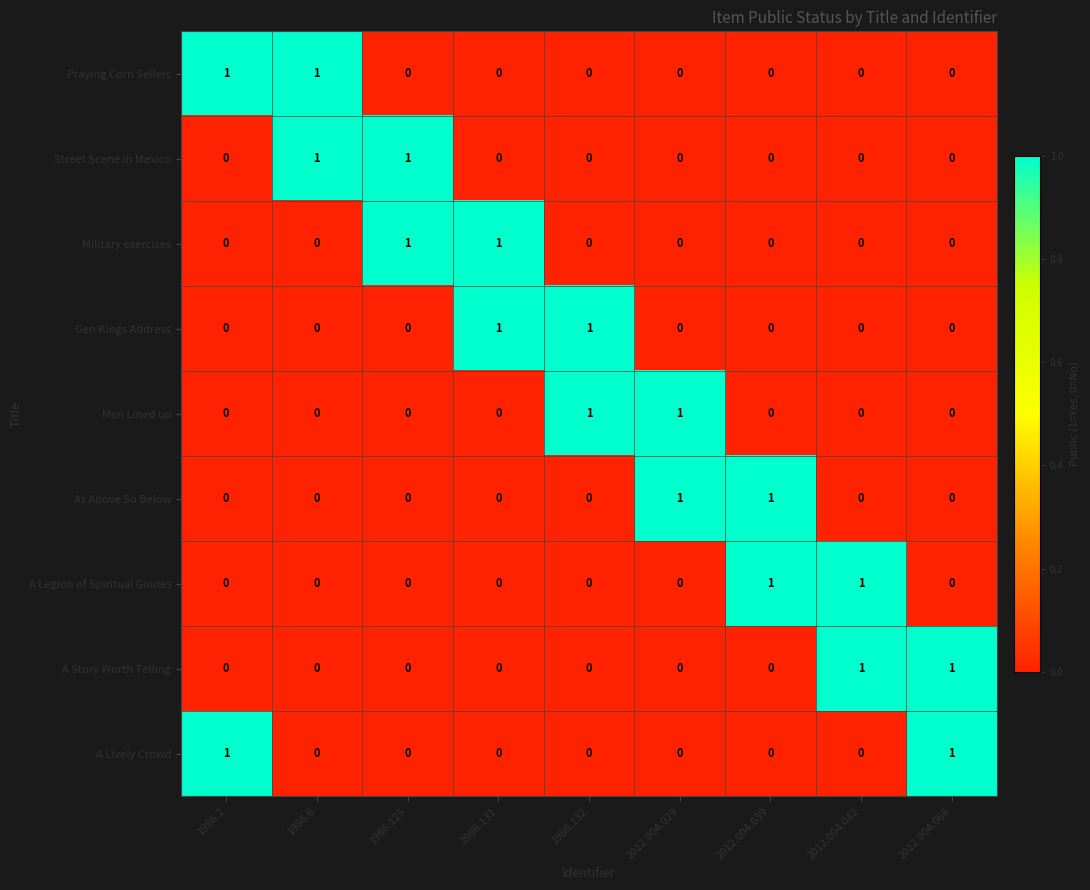

Is it true that A Story Worth Telling equals 0 at 2012.004.039?

True